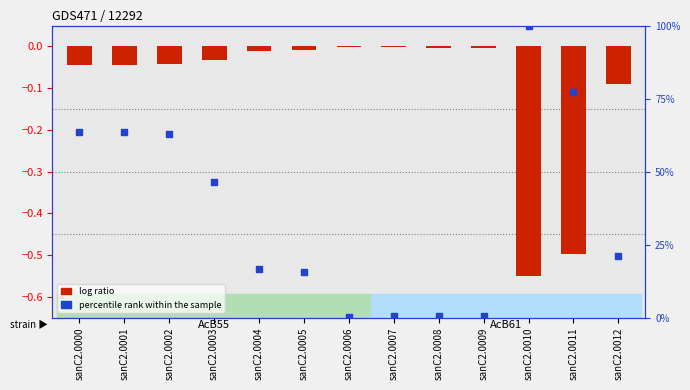

At how many categories does at least one series exceed 82?

1